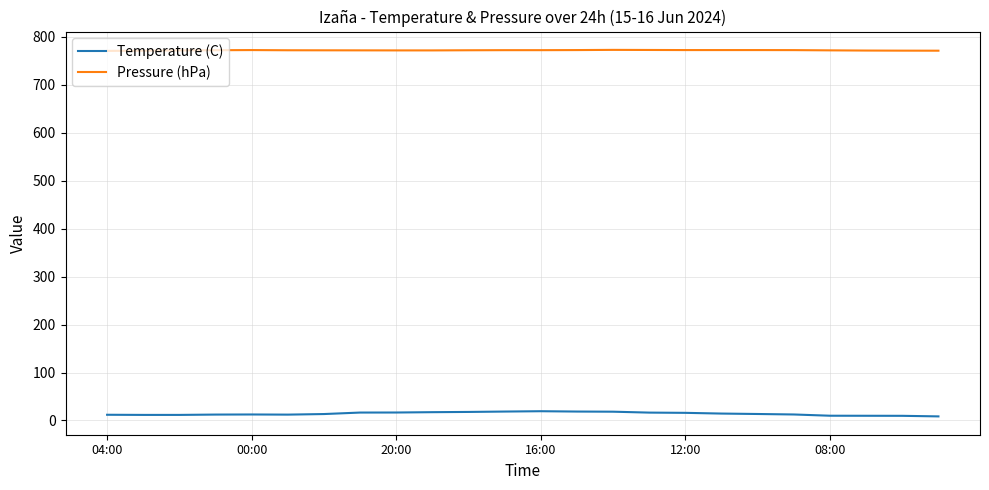

What is the difference between the second highest and minimum values in the Temperature (C) series?

10.1